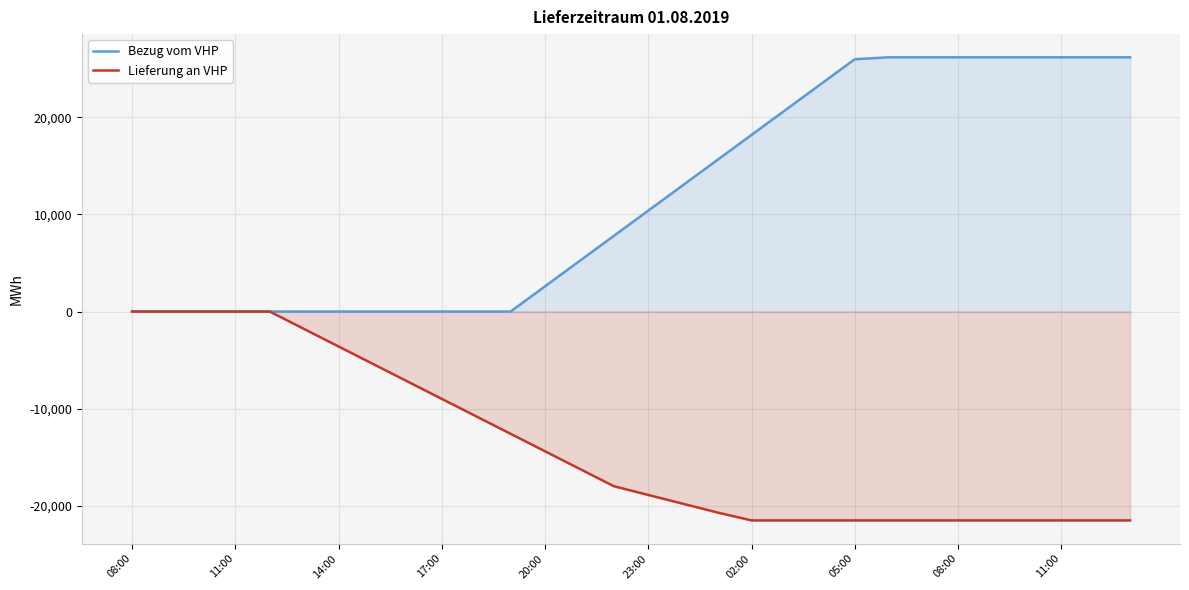

How many lines are shown in the chart?

2